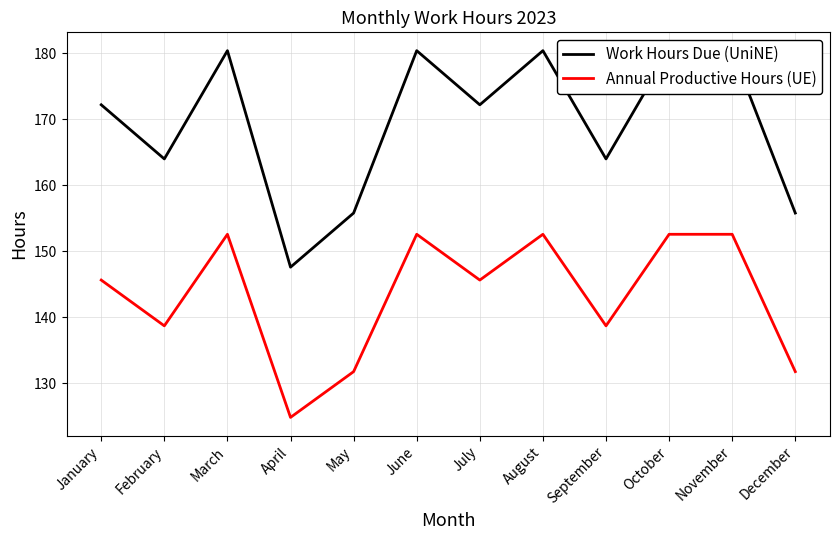

What is the difference between the maximum and minimum values in the Annual Productive Hours (UE) series?

27.7